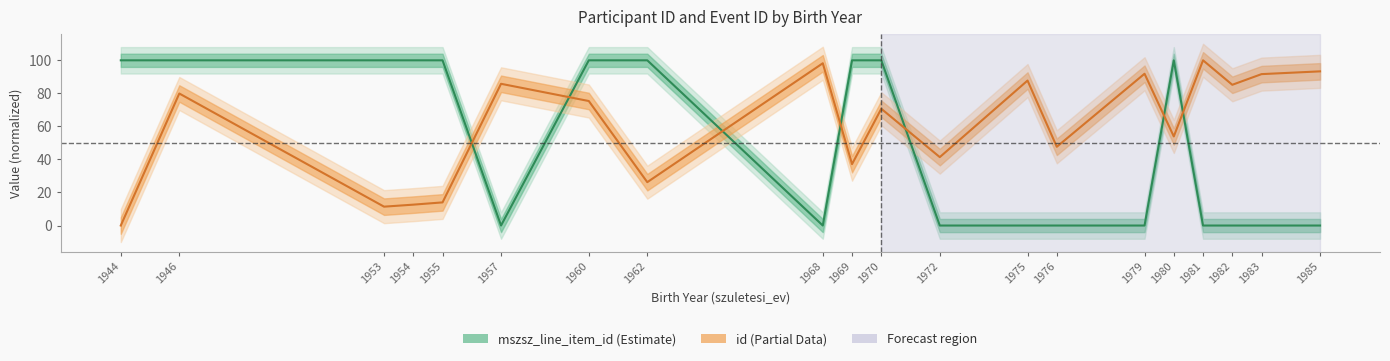

Is the value of mszsz_line_item_id at 1962 greater than the value of id at 1980?

Yes